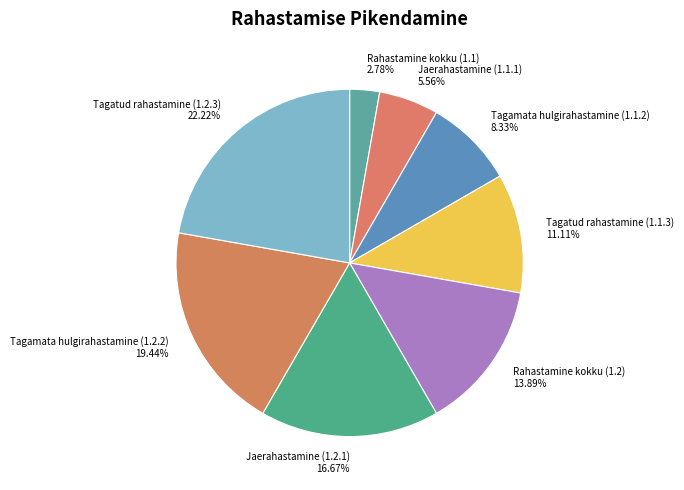

Combined, do Tagatud rahastamine (1.1.3) and Jaerahastamine (1.2.1) account for over 50%?

No